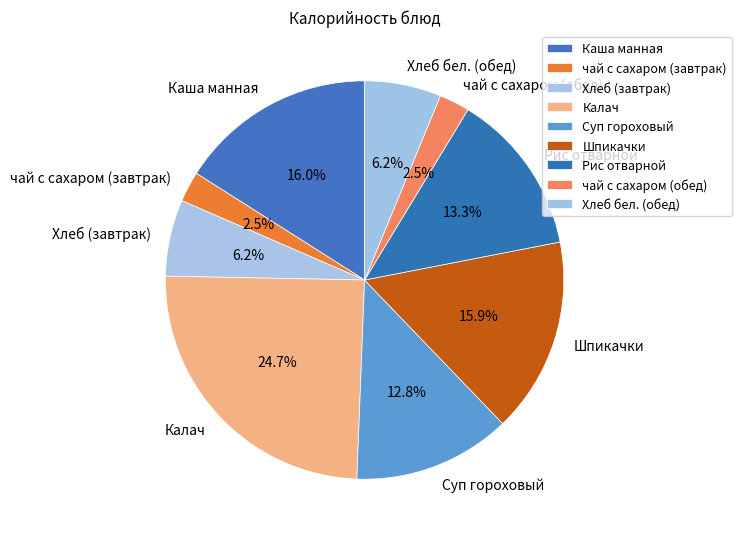

Which slice is the largest?

Калач